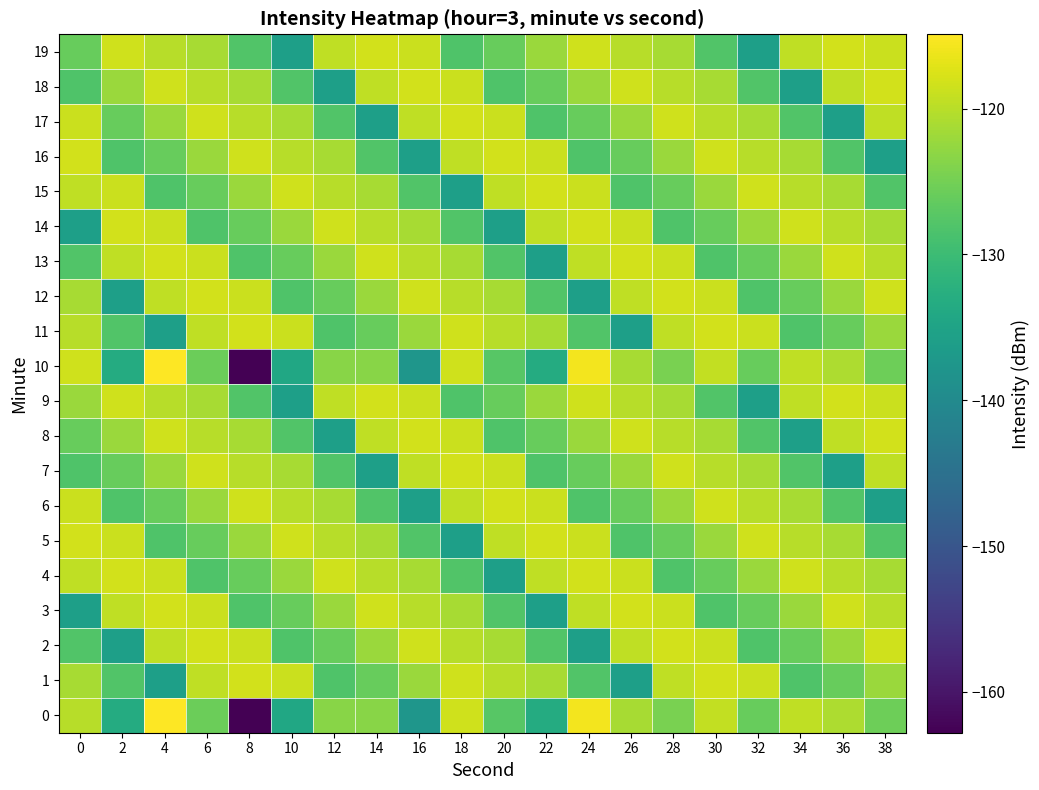

What is the spread (max minus min) of values at 36?

17.6